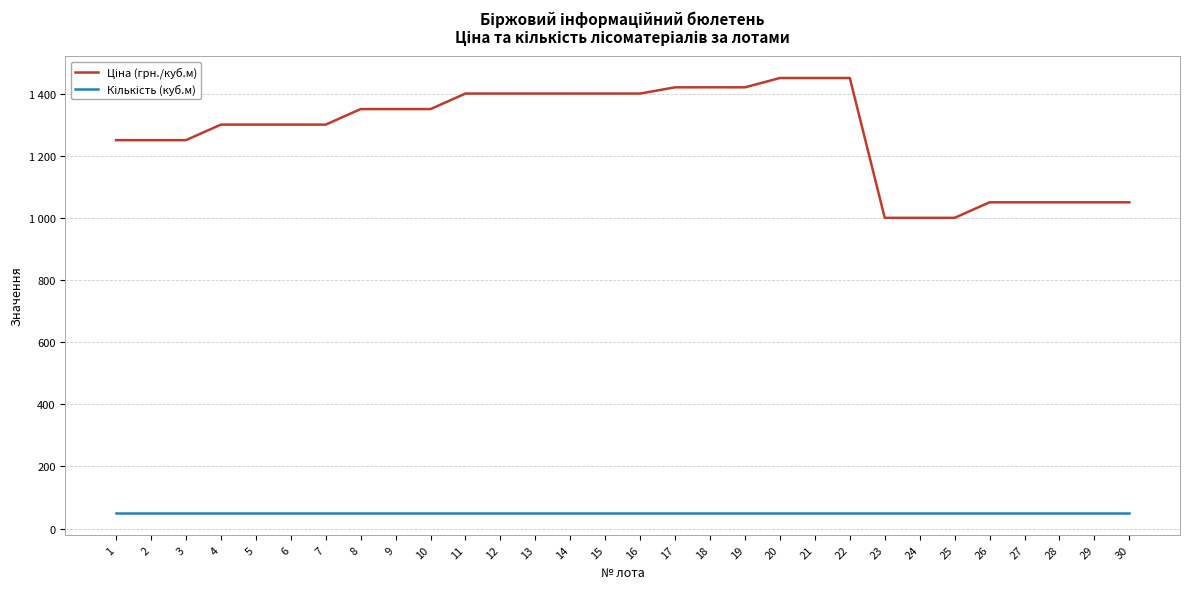

Is this an area chart (filled region under the line)?

No